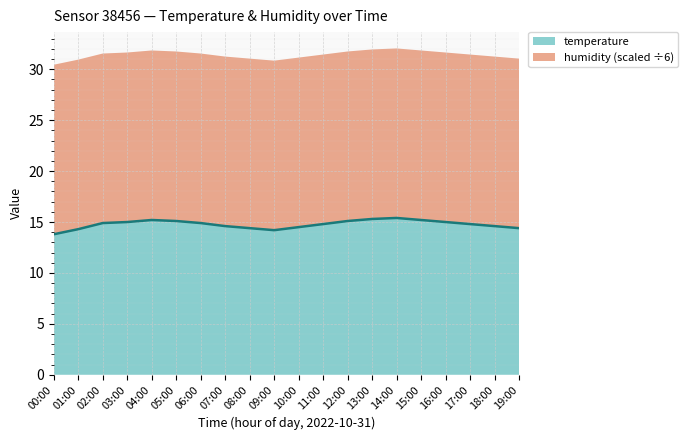

What is the difference between the second highest and minimum values?

1.5